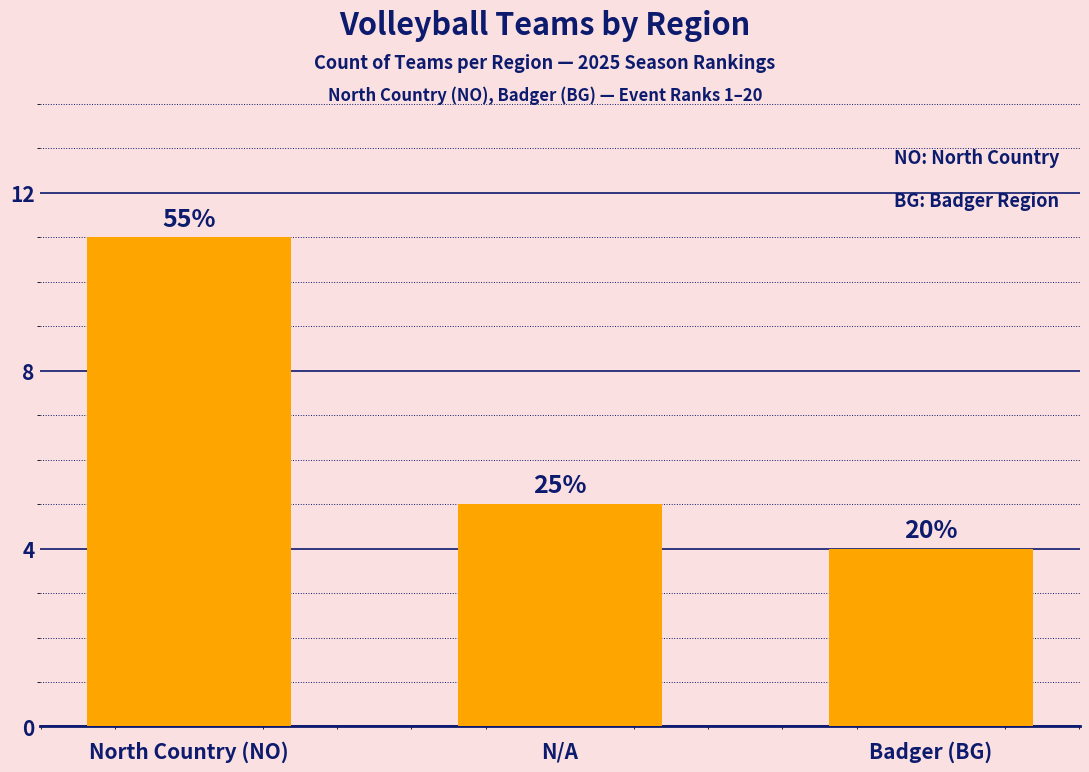

Which category has the lowest value across all series?

Badger (BG)